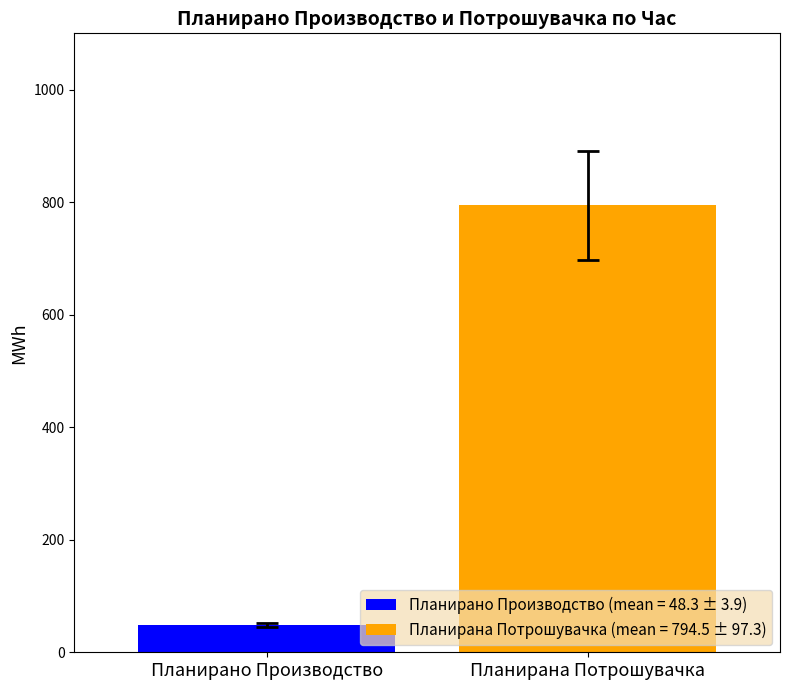

Rank the series by their maximum value, from highest to lowest.

Планирана Потрошувачка (mean = 794.5 ± 97.3), Планирано Производство (mean = 48.3 ± 3.9)